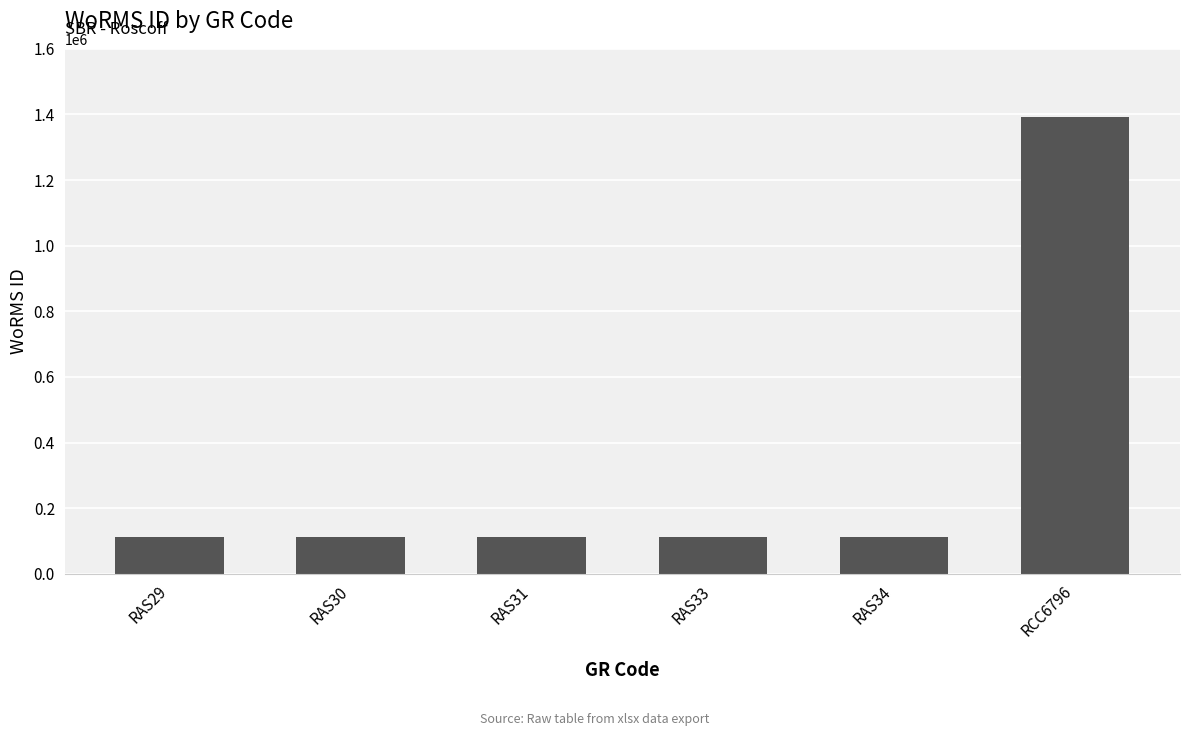

What is the value of the 6th bar from the left?

1391477